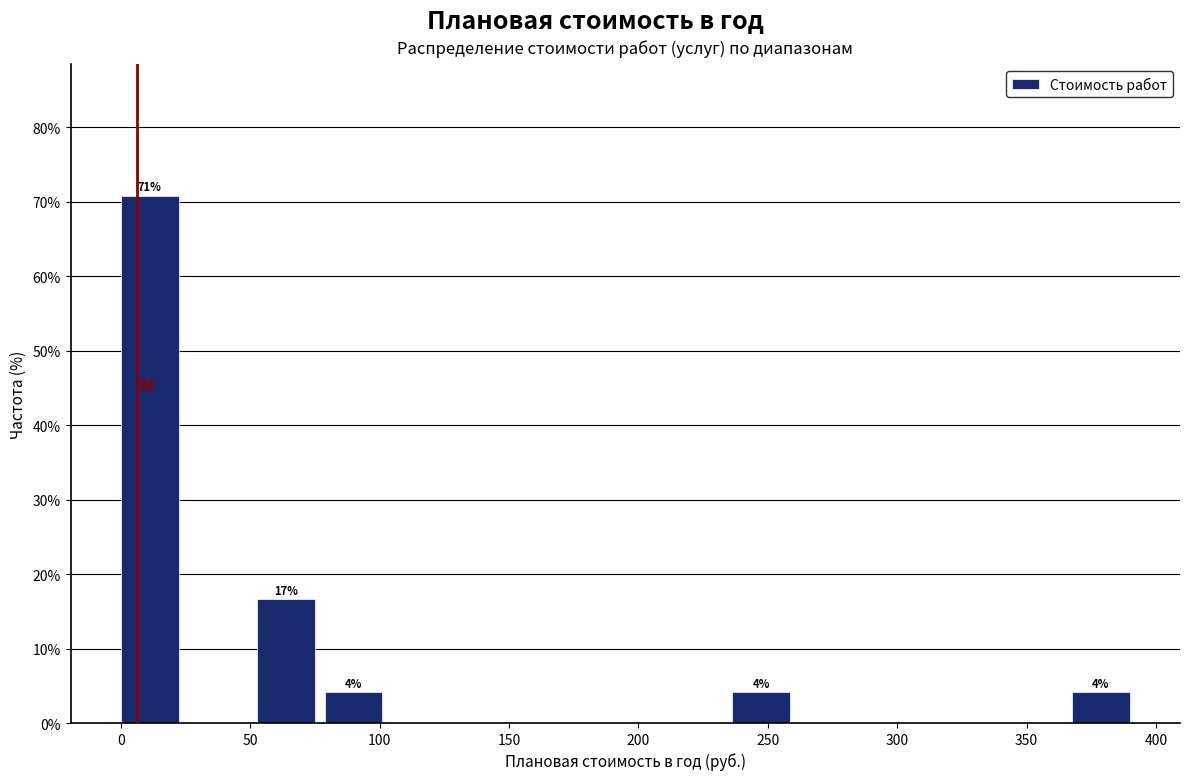

Which range on the x-axis has the tallest bar?

0 to 25